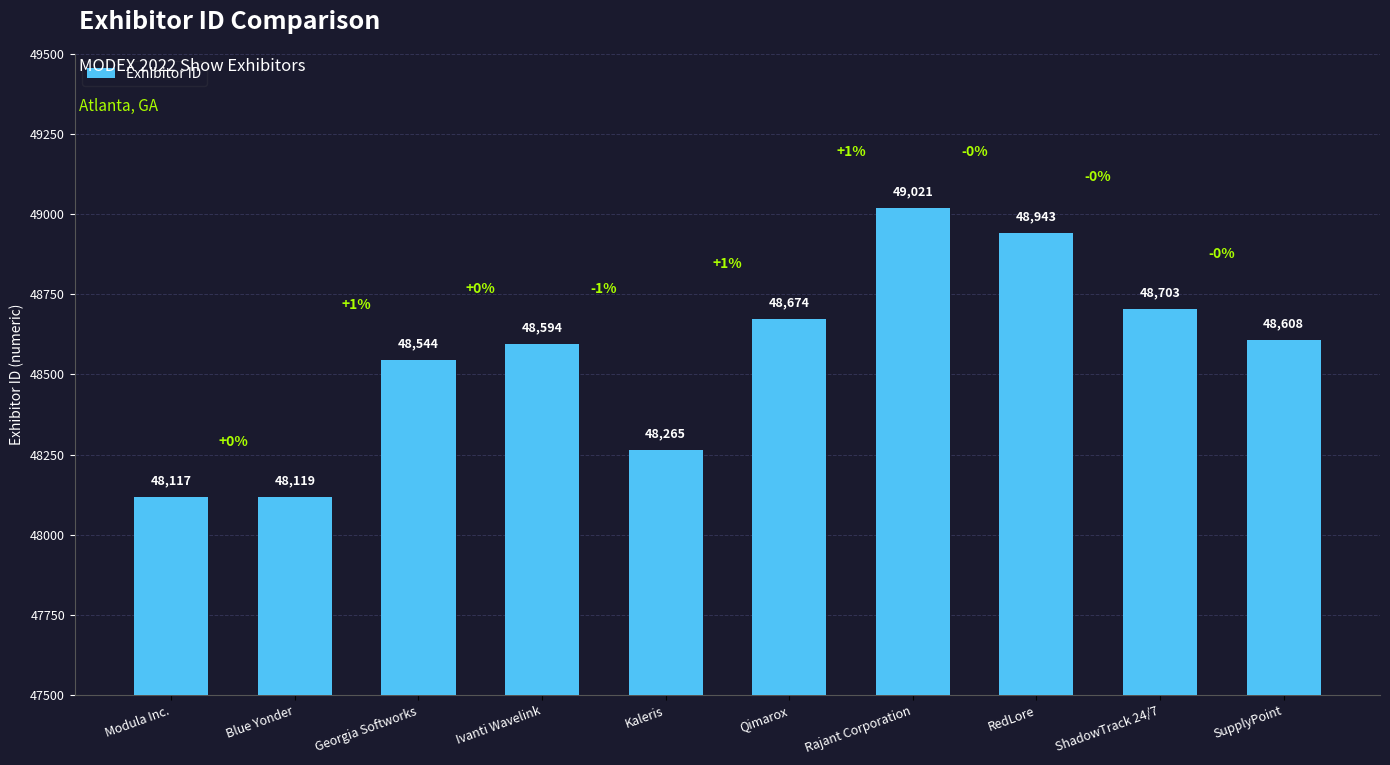

Is it true that the value at Blue Yonder is 73043?

False